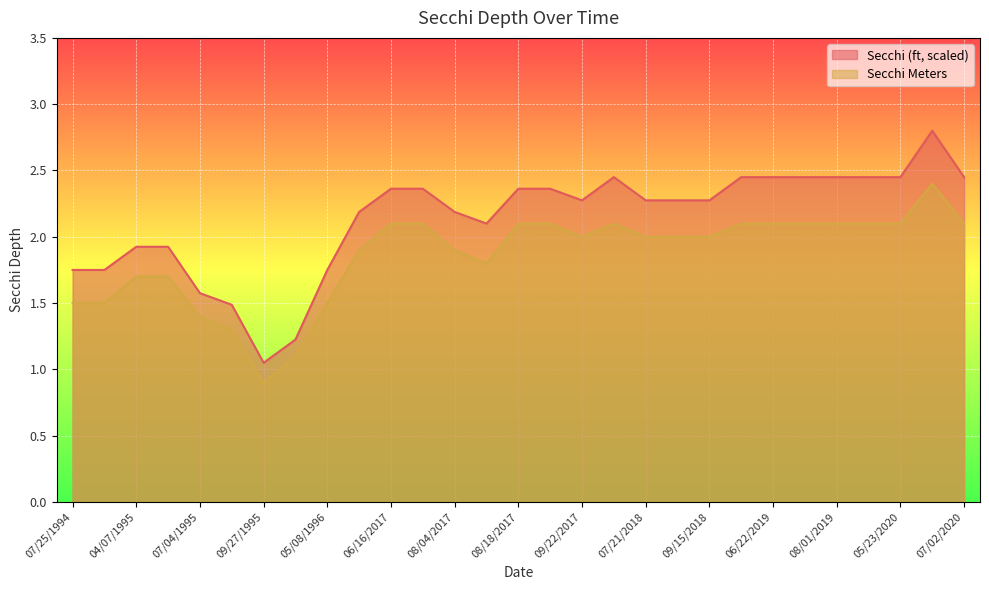

True or false: Secchi Meters and Secchi (ft) intersect in this chart.

False